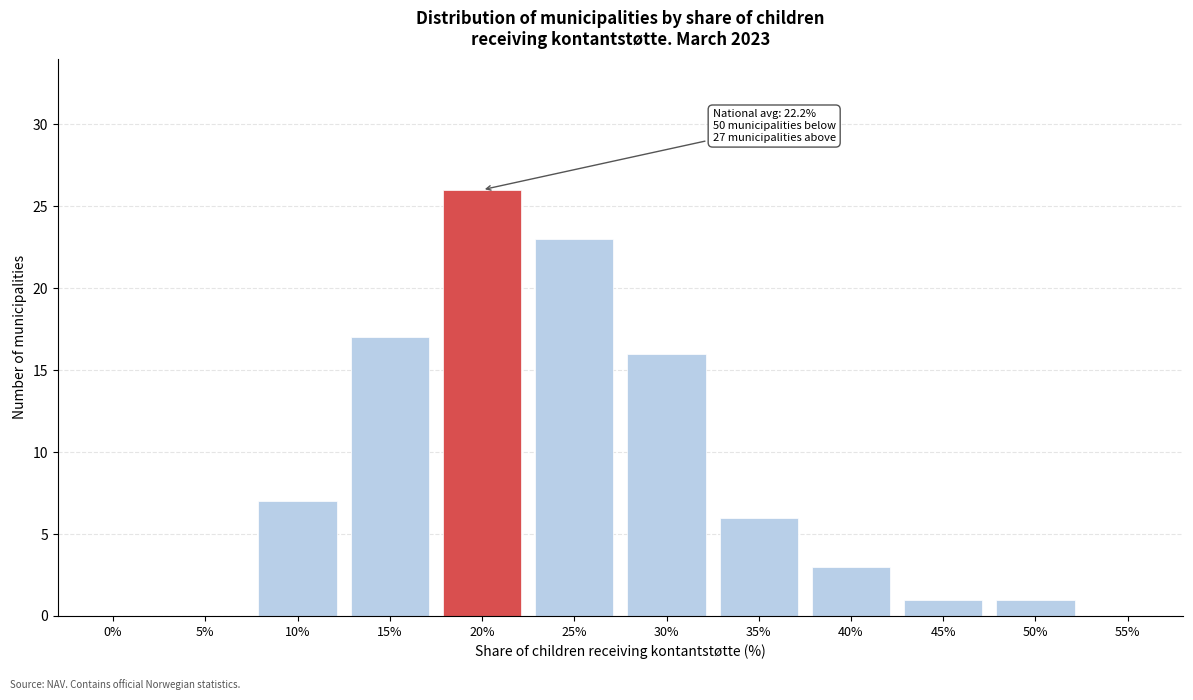

At which label is the value closest to 13?

30%